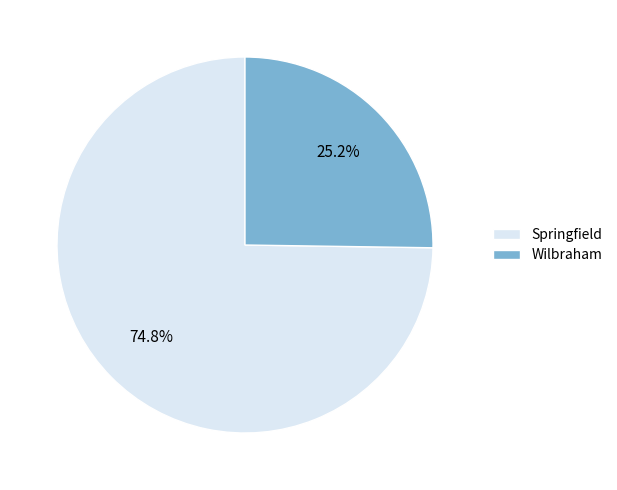

Is Wilbraham the majority of the pie?

No